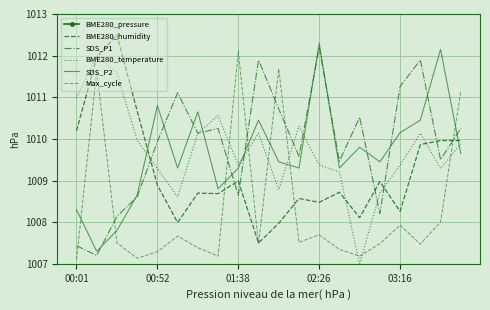

Is it true that Max_cycle equals 241.2 at 10?

False